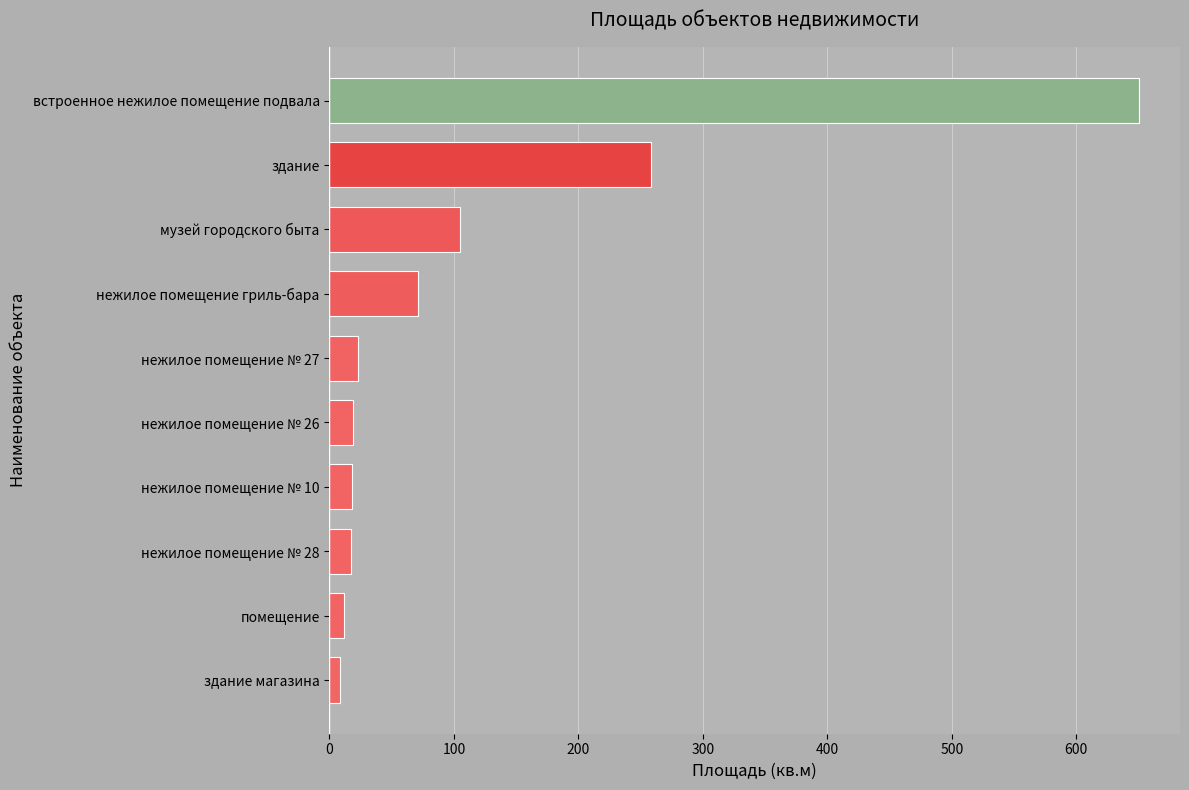

How many bars are there in total?

10